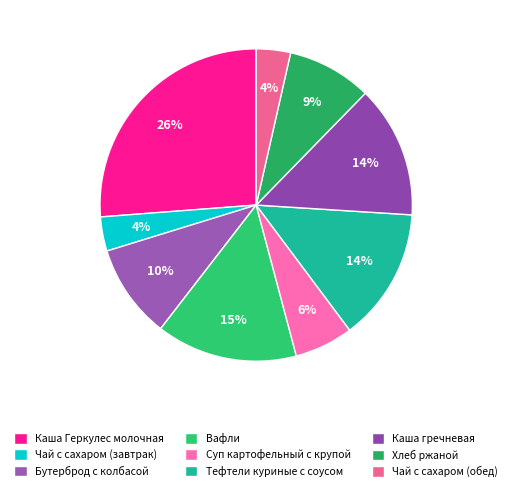

To the nearest percent, what percentage of the pie is Чай с сахаром (обед)?

4%